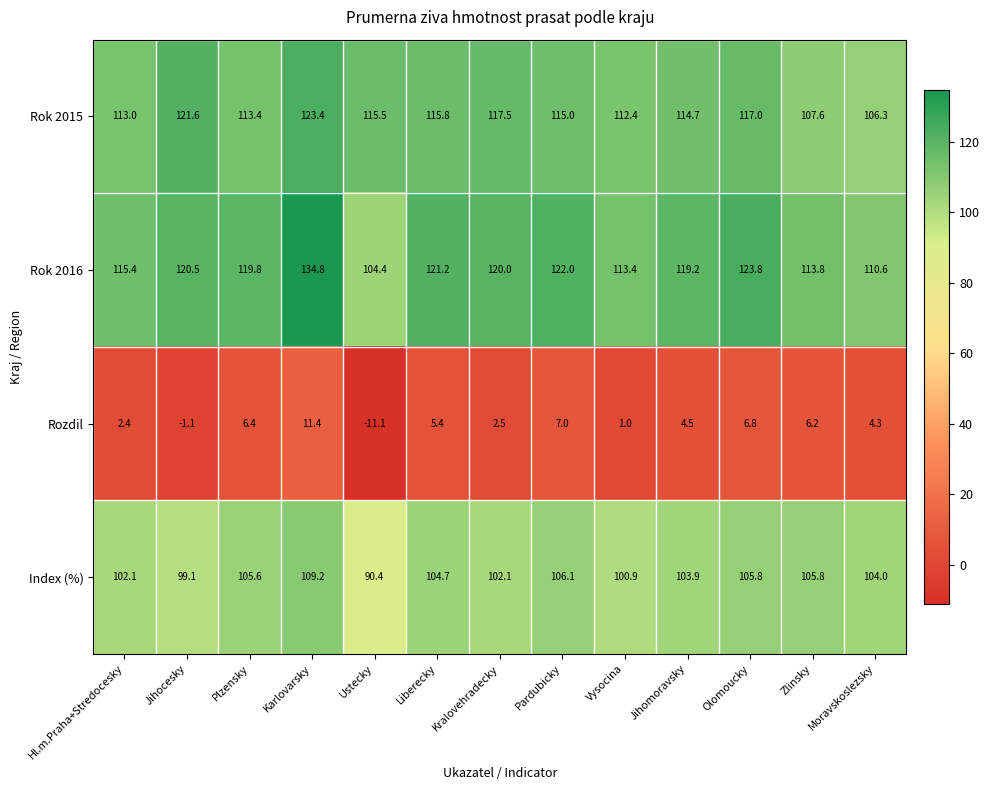

What is the total value across all series at Pardubicky?

350.1